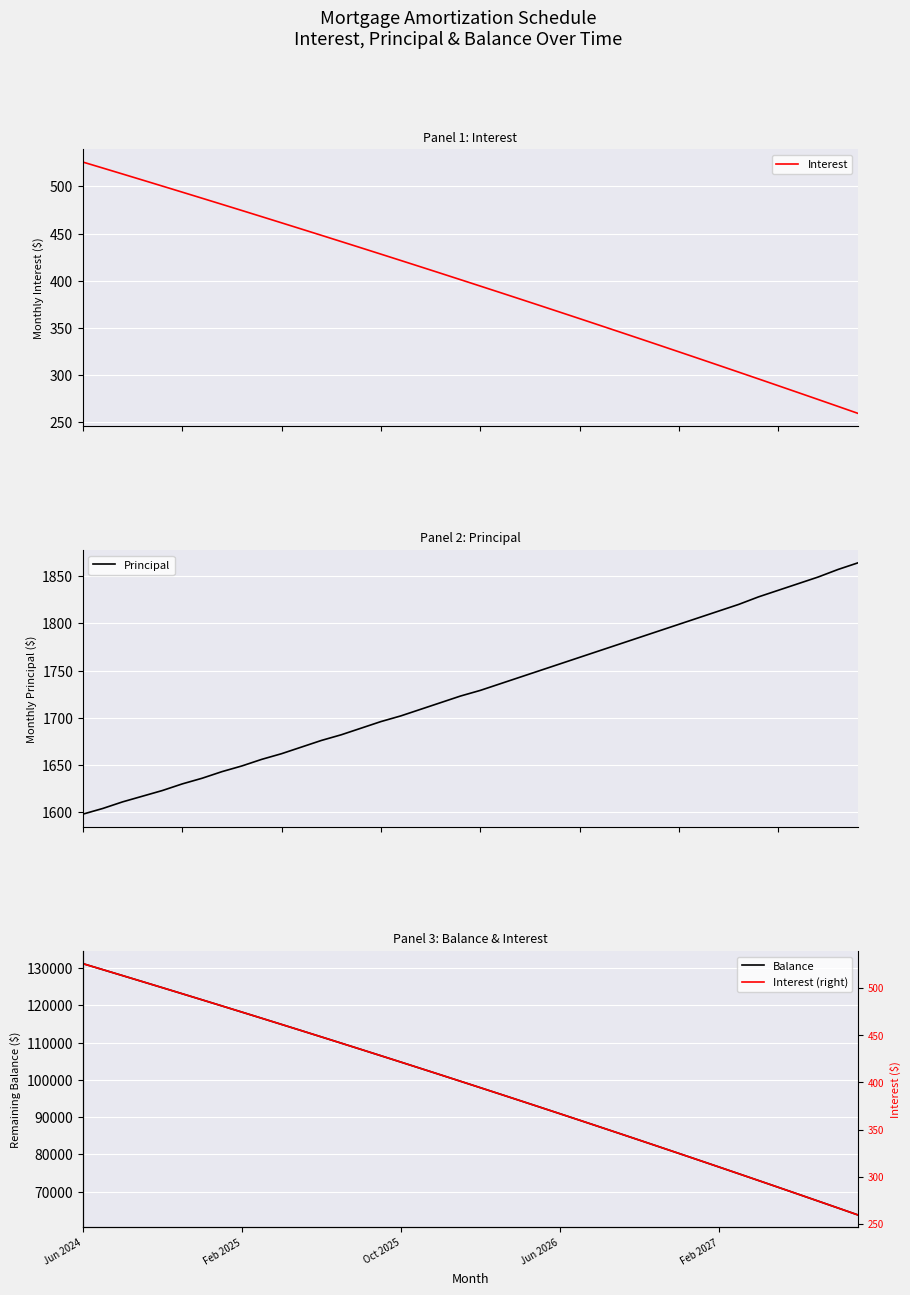

How many data points does each series have?

40